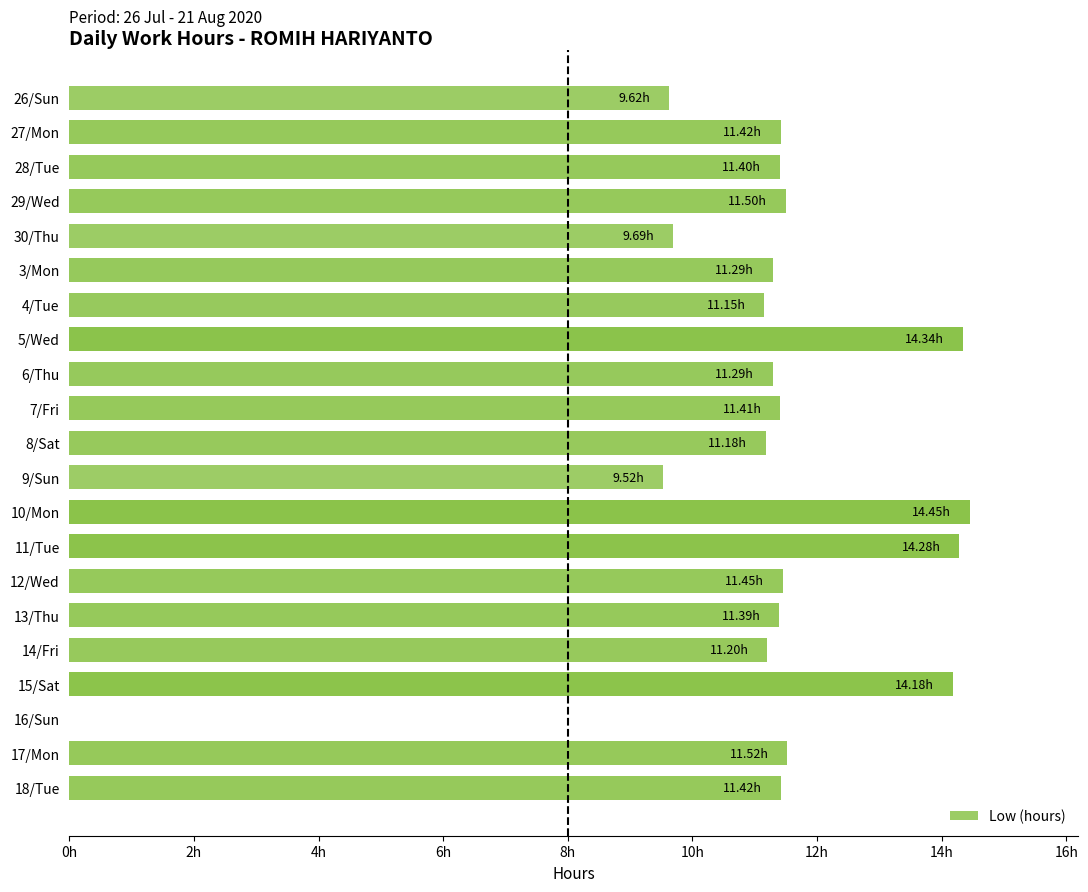

Are the bars horizontal?

Yes